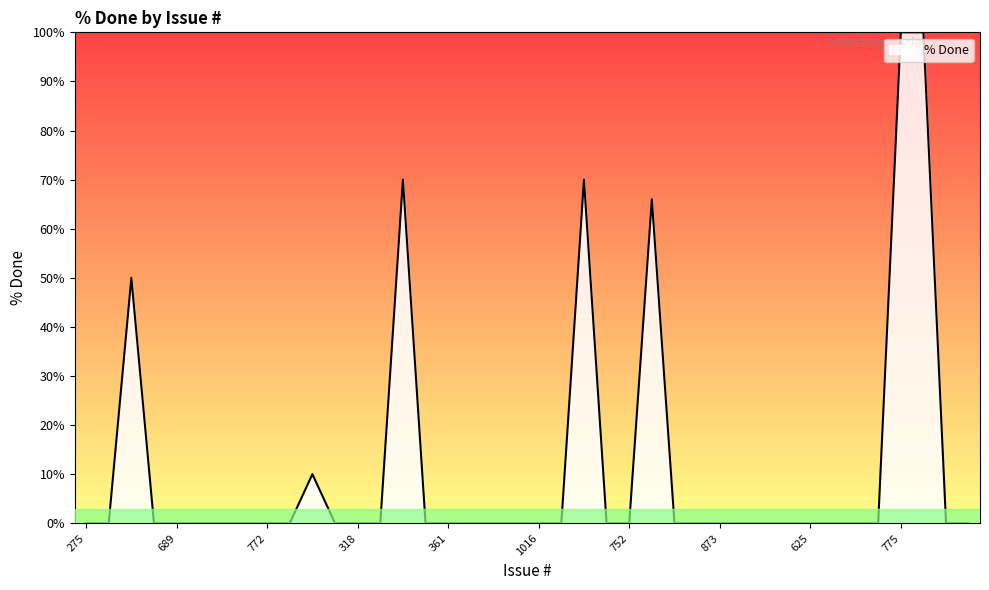

What is the maximum value shown in the chart?

100